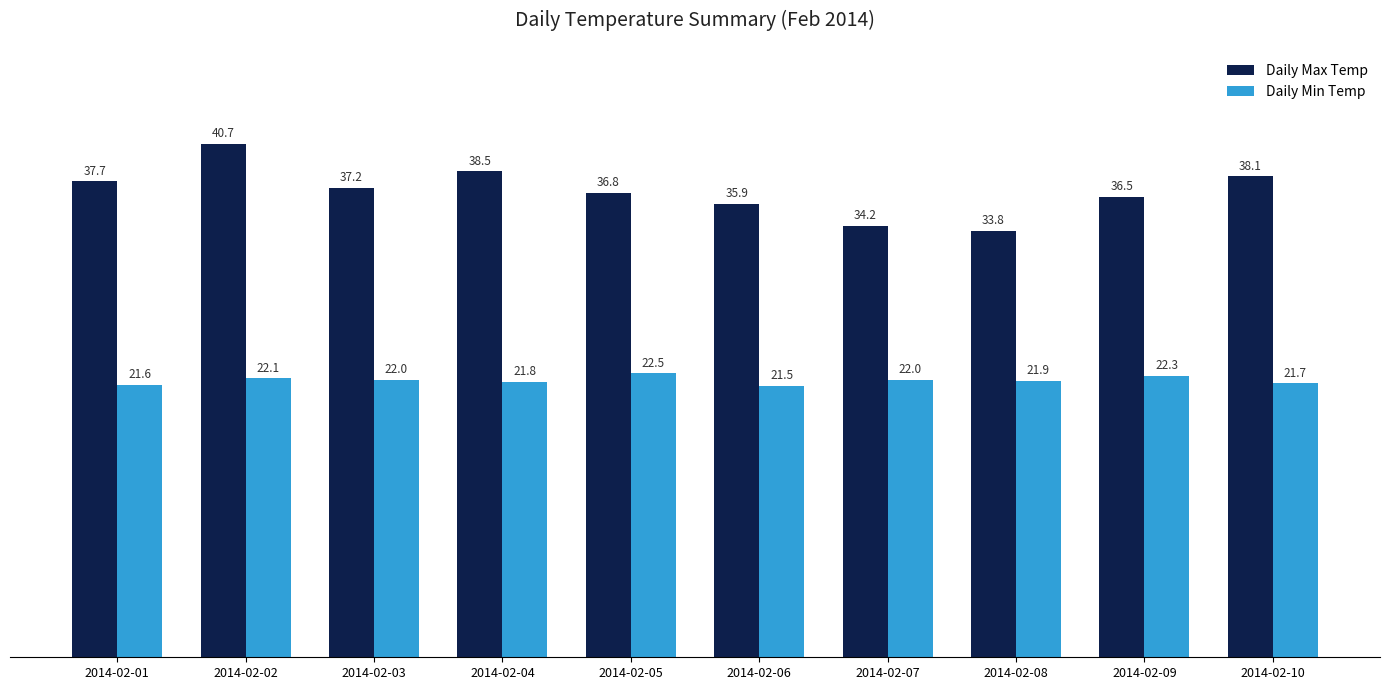

Which series changed the most between 2014-02-06 and 2014-02-07?

Daily Max Temp